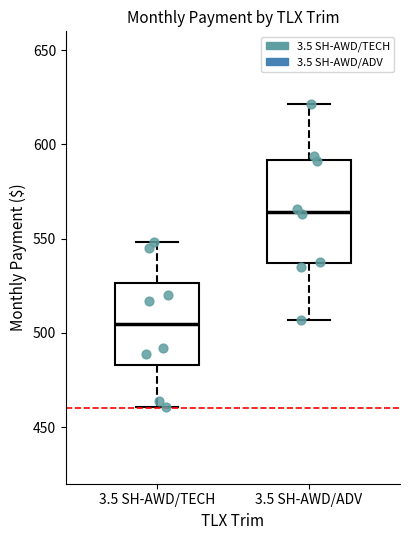

Comparing the boxes themselves (not the whiskers), which one is the tallest?

3.5 SH-AWD/ADV